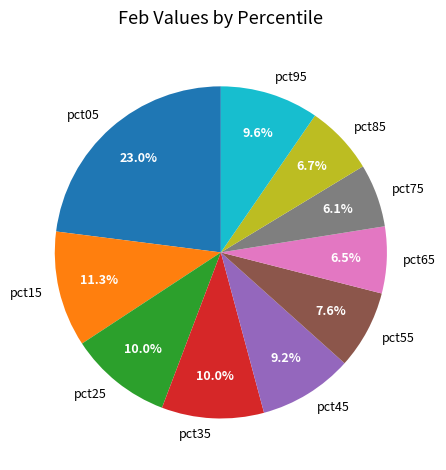

How many segments does this pie chart have?

10